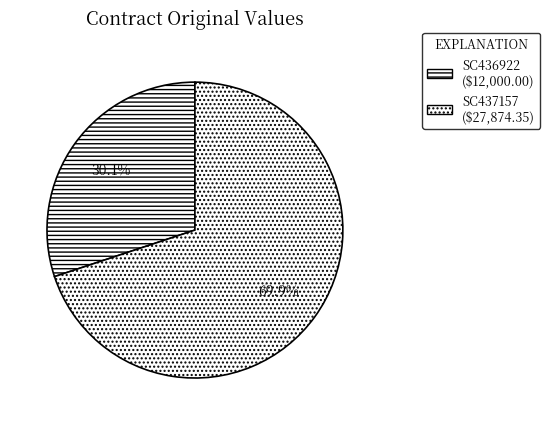

What is the total percentage of SC436922 and SC437157?

100.0%